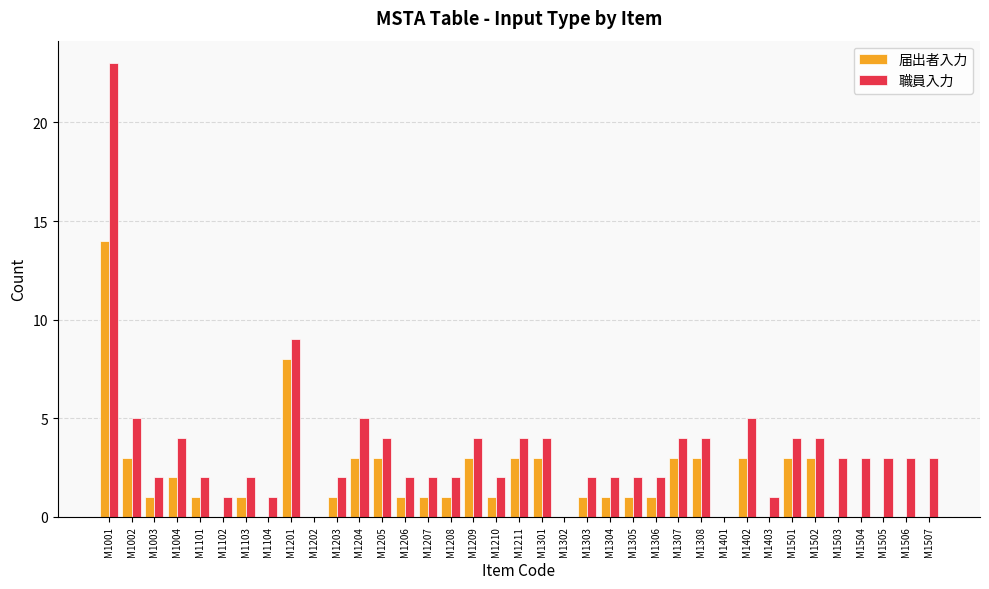

How many groups of bars are there?

37